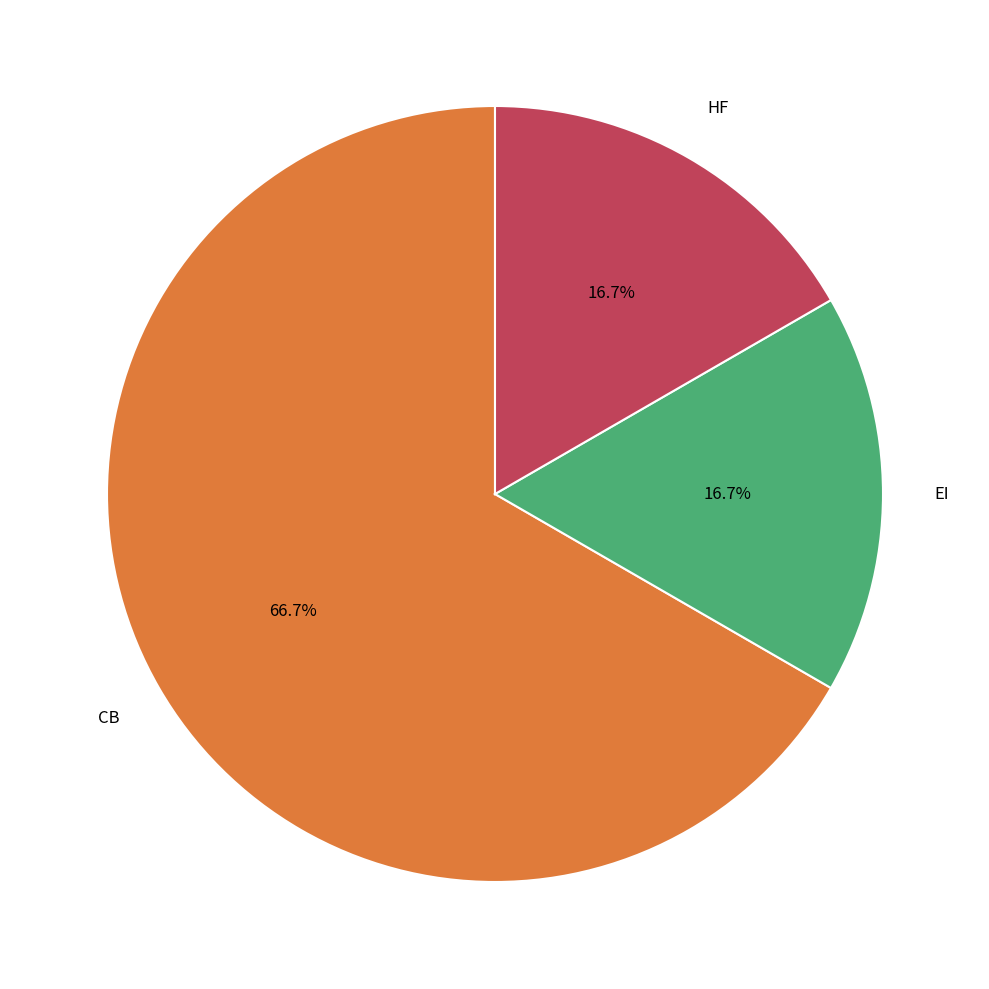

To the nearest percent, what is the difference between the largest and smallest slice percentages?

50%